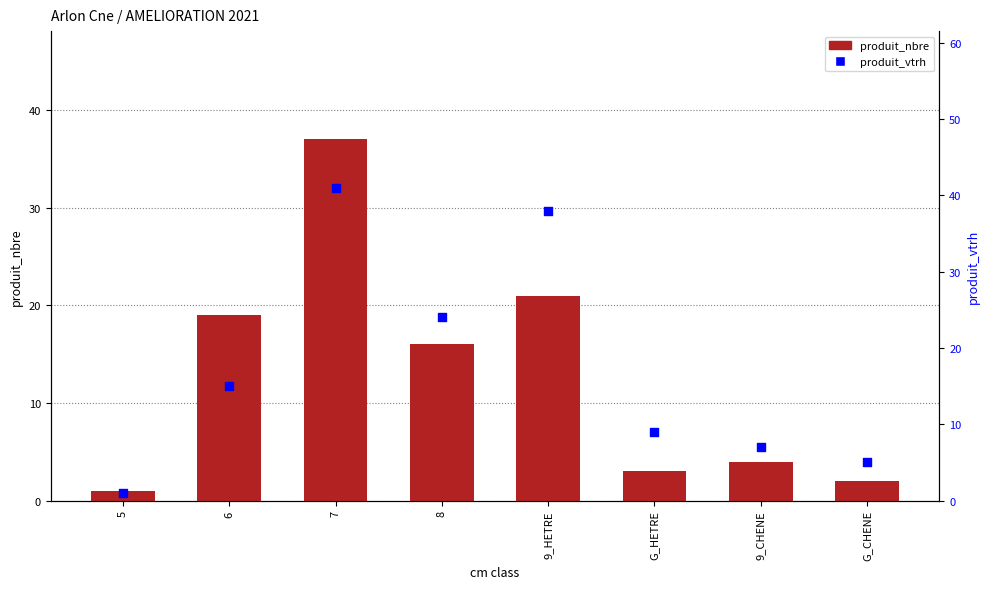

Which series has the largest total across all categories?

produit_vtrh